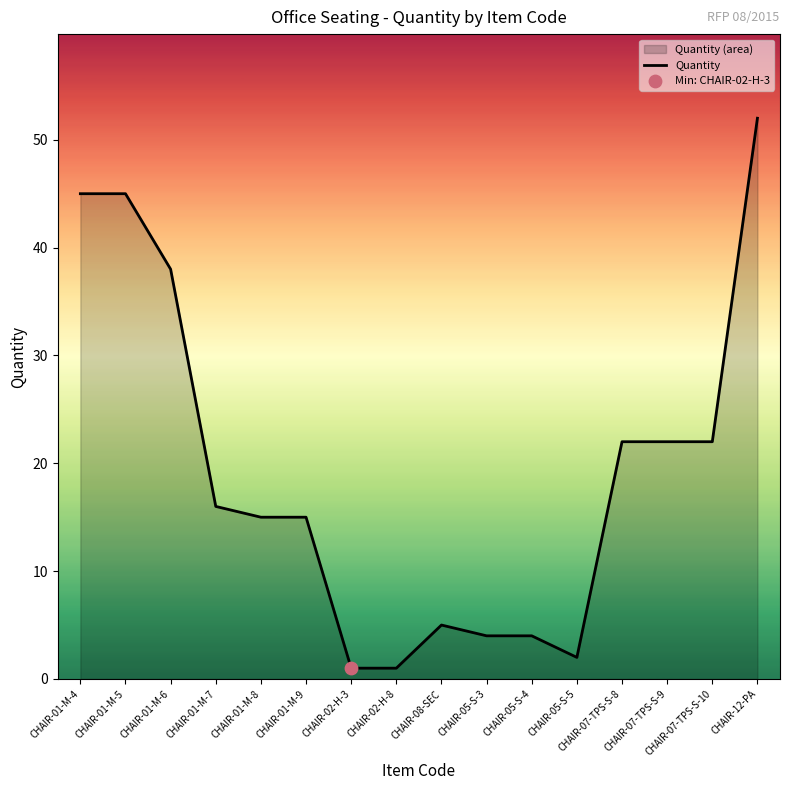

What is the change in value from CHAIR-02-H-3 to CHAIR-05-S-5?

+1